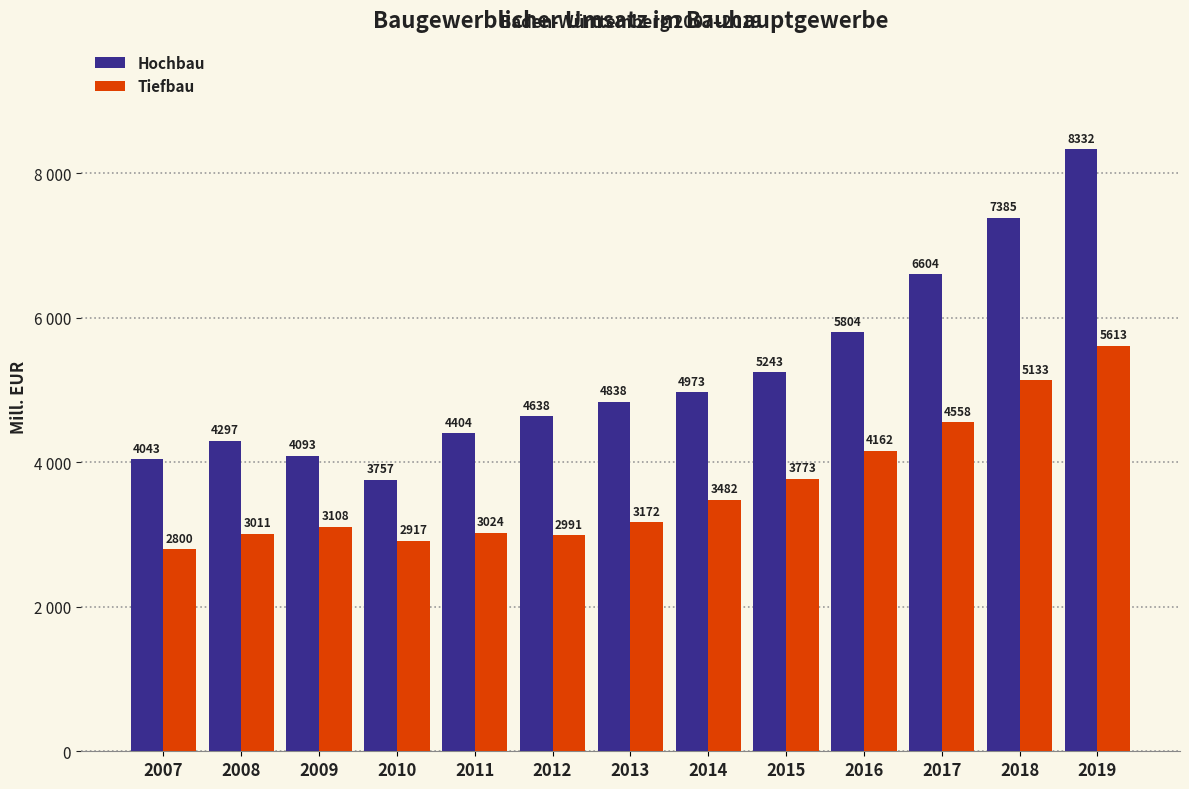

What are all the series names shown in the legend?

Hochbau, Tiefbau